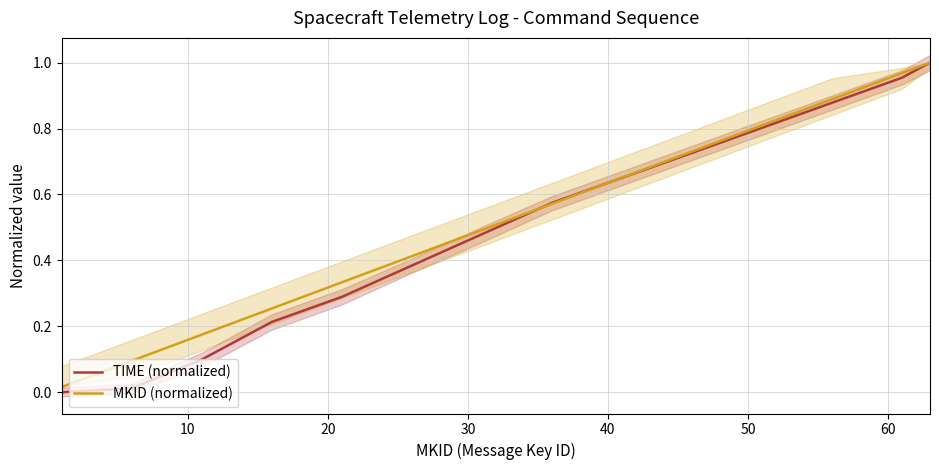

True or false: TIME (normalized) and MKID (normalized) intersect in this chart.

True